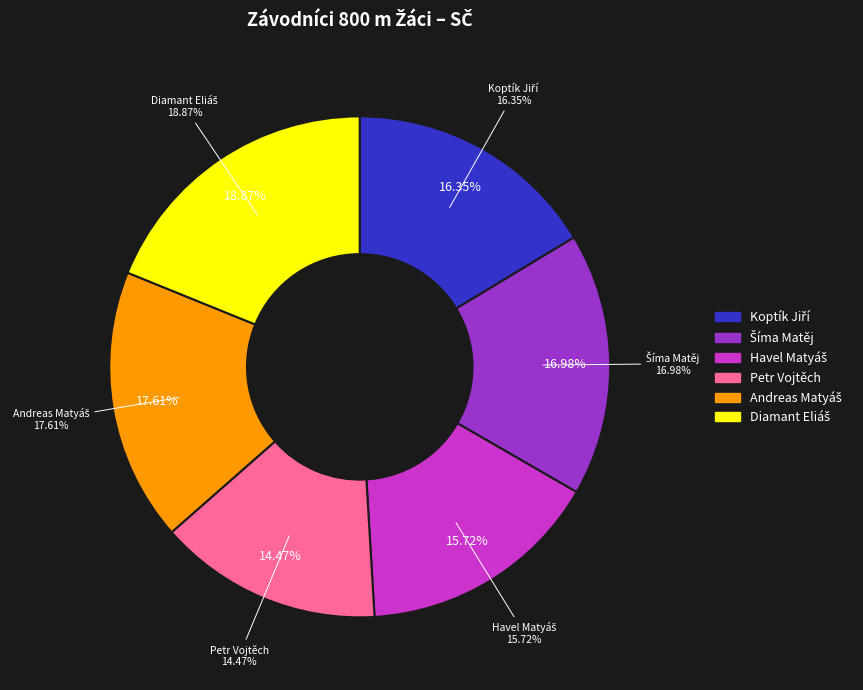

To the nearest percent, what is the difference between the largest and smallest slice percentages?

4%